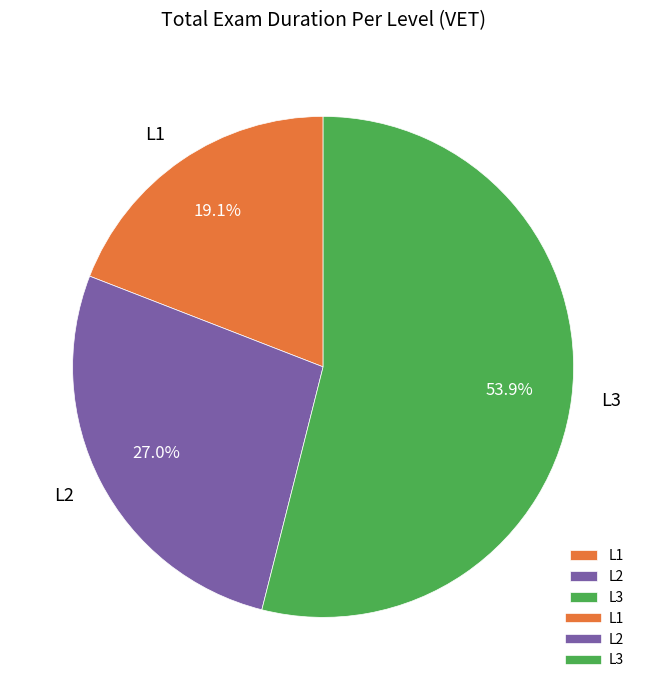

What is the total percentage of L2 and L3?

80.9%